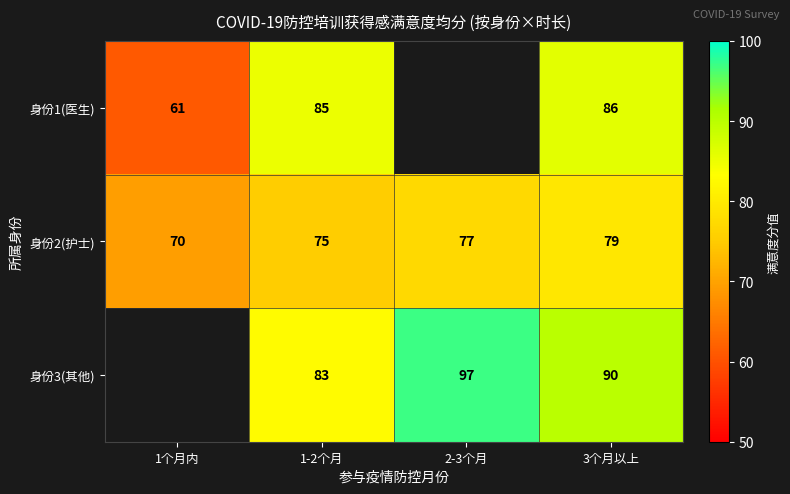

At how many categories does at least one series exceed 81?

3